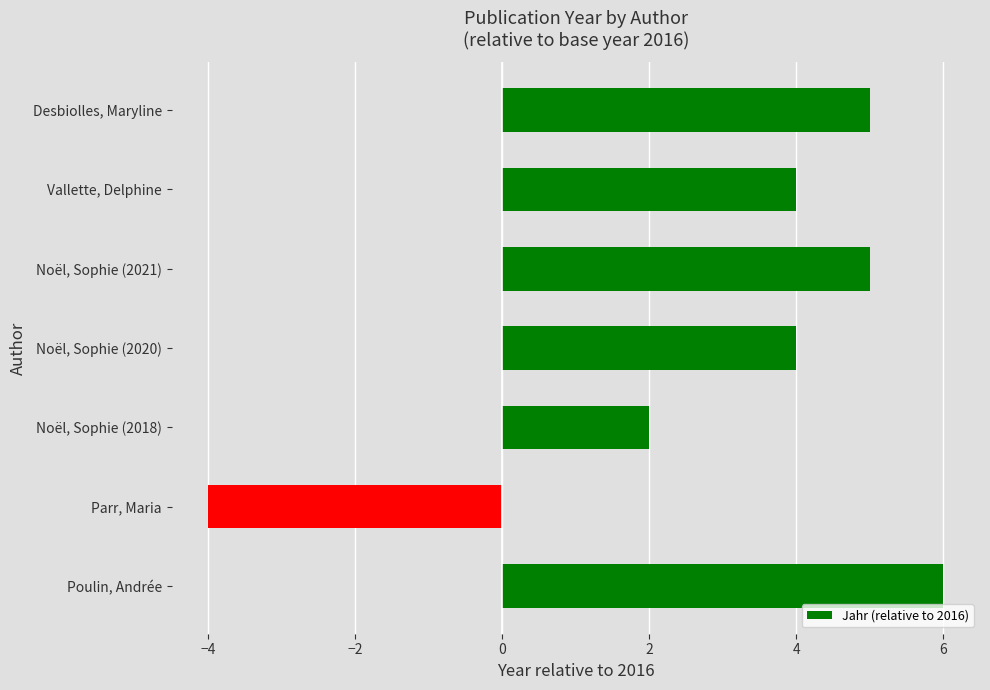

Which has a higher value, Noël, Sophie (2018) or Noël, Sophie (2021)?

Noël, Sophie (2021)